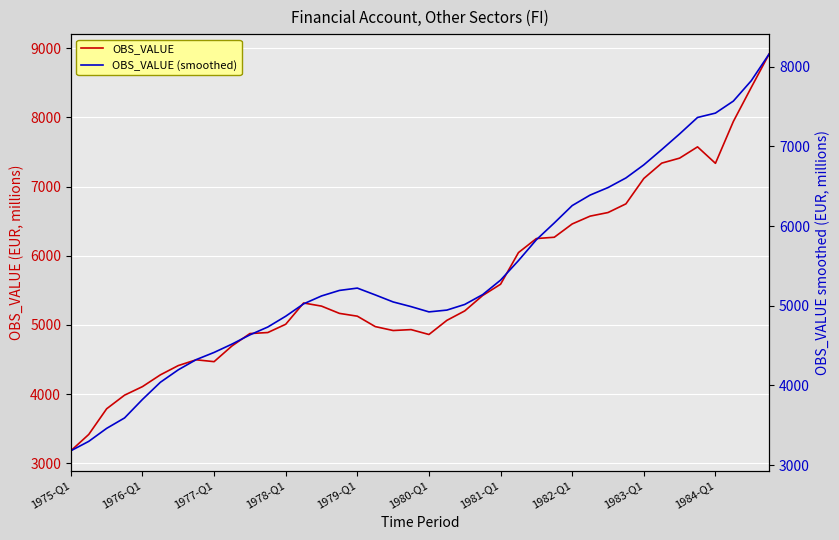

How many data points in OBS_VALUE (smoothed) are less than 5136?

20